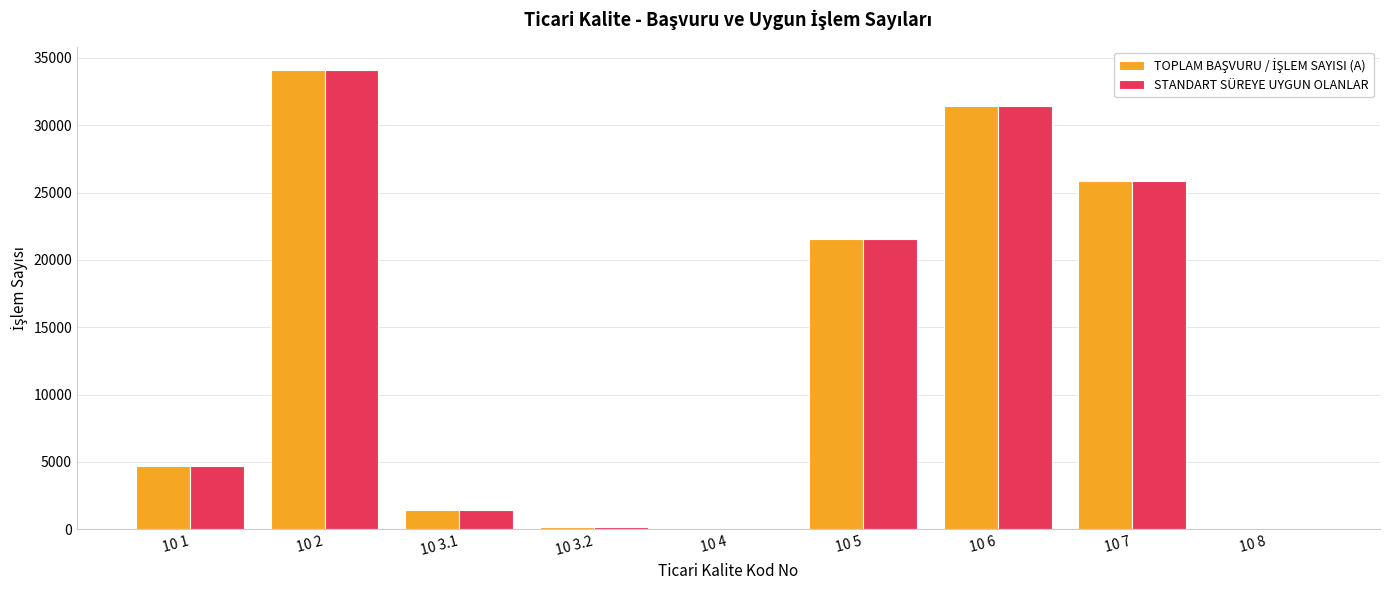

What is the sum of all STANDART SÜREYE UYGUN OLANLAR values?

119406